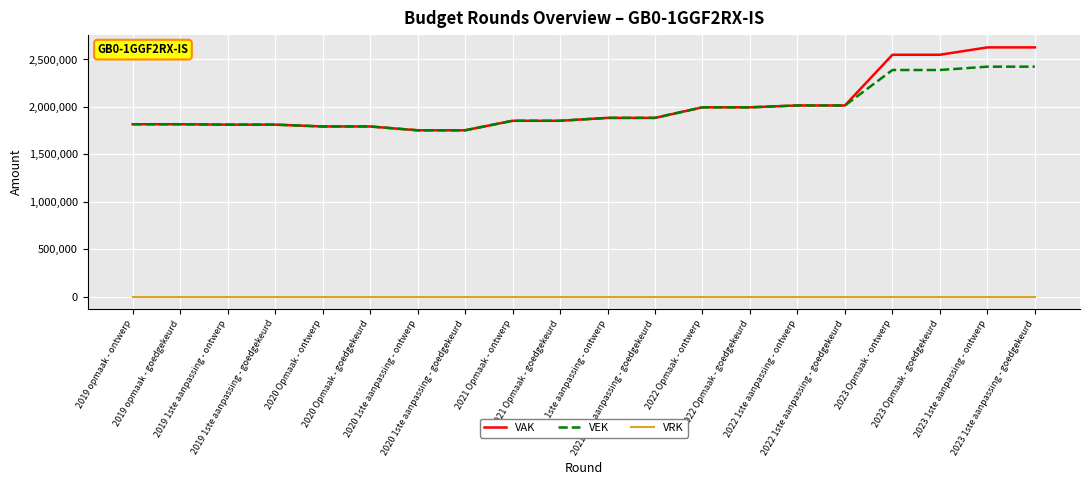

How many series are shown in this chart?

3